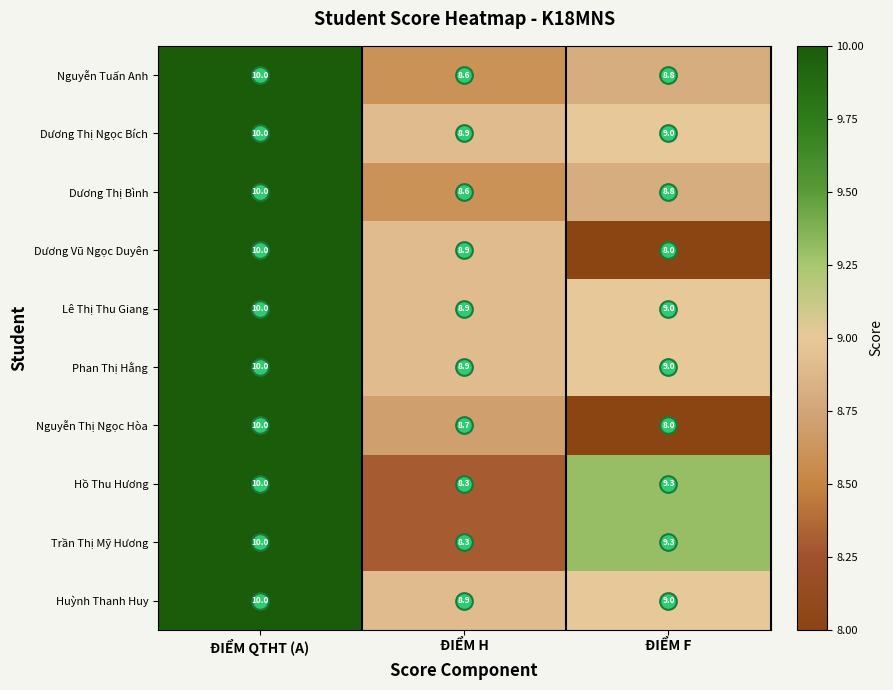

Is it true that Trần Thị Mỹ Hương equals 12.7 at ĐIỂM F?

False